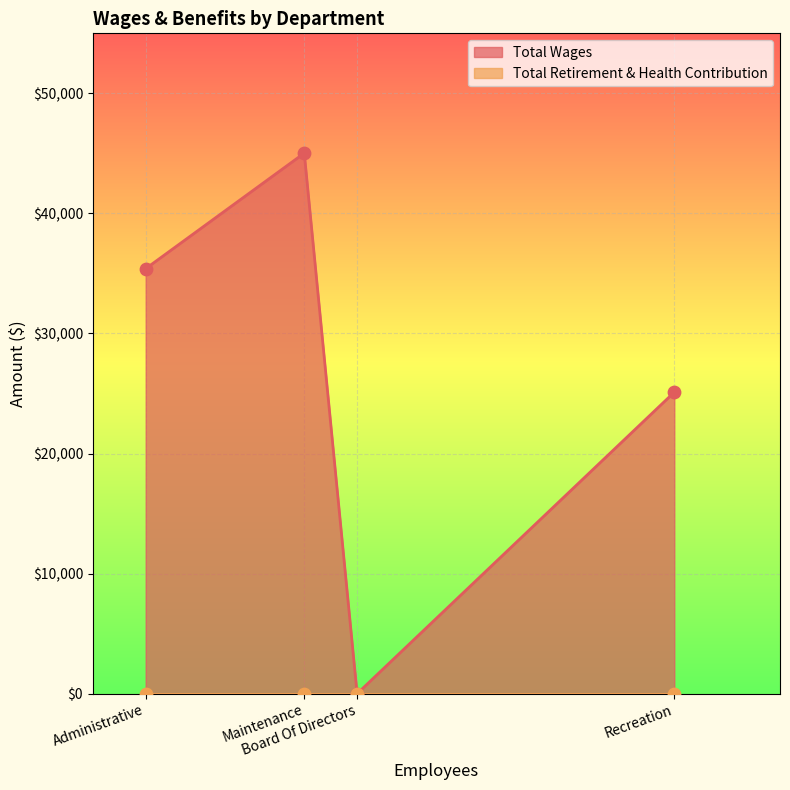

Which series has the largest total across all categories?

Total Wages